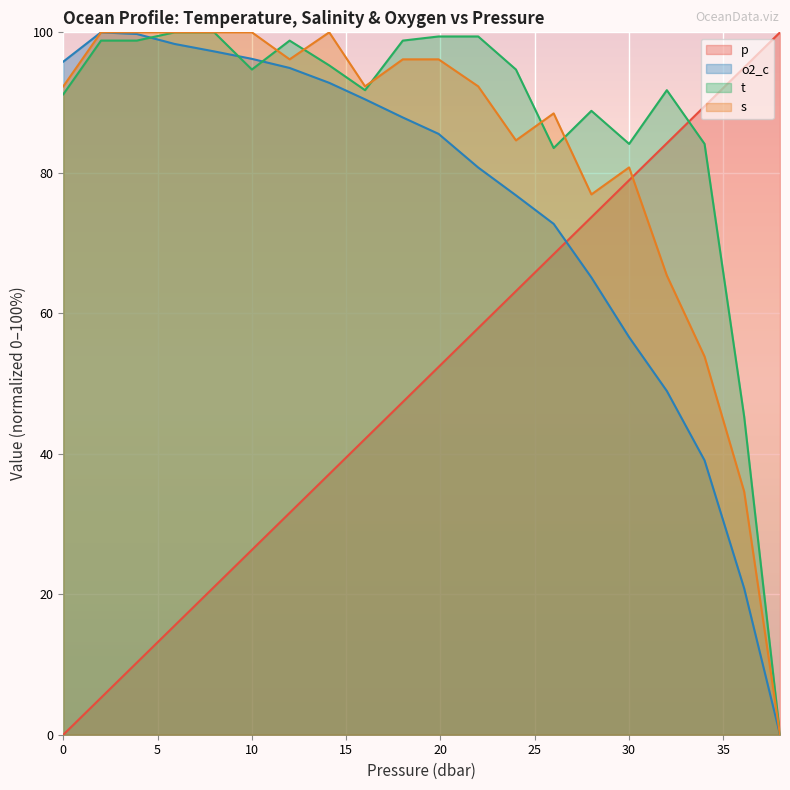

How many categories are shown in the chart?

20